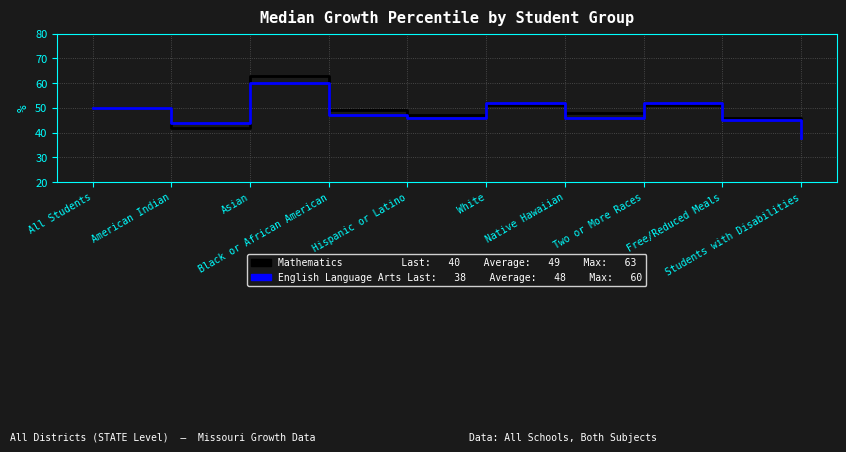

What is the smallest value displayed?

38